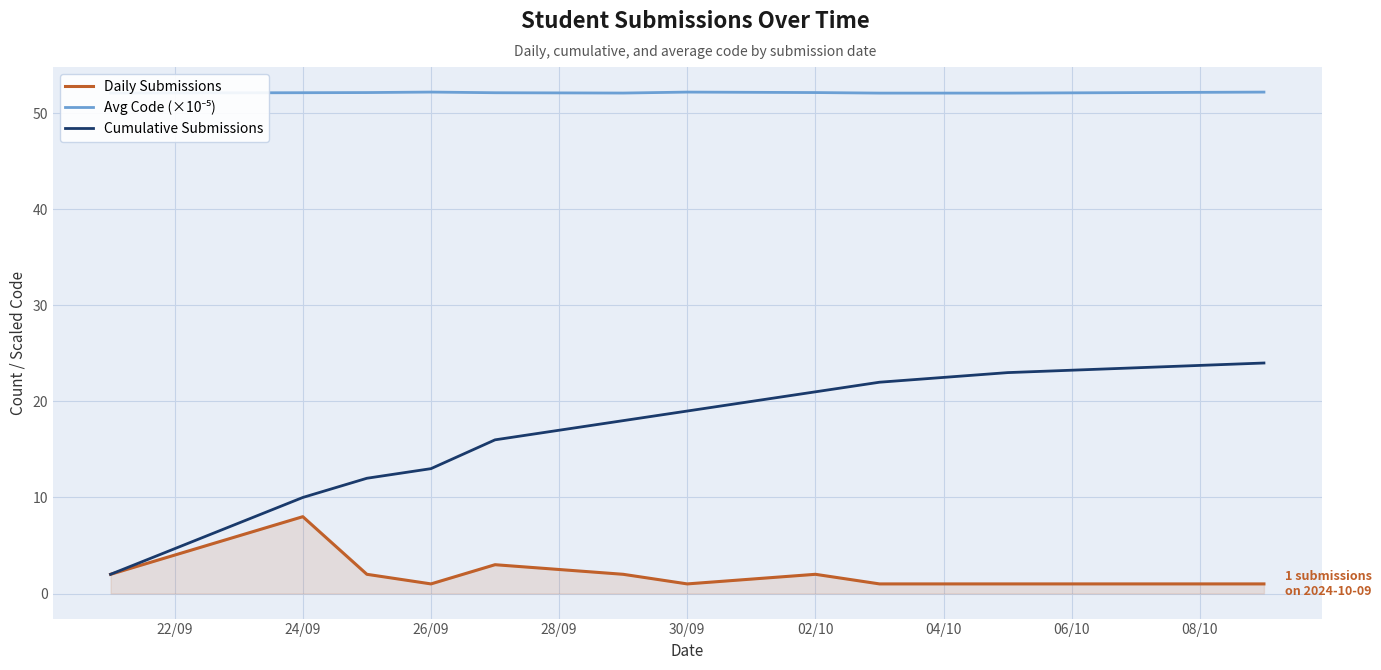

Which series has the largest range (max minus min)?

Cumulative Submissions